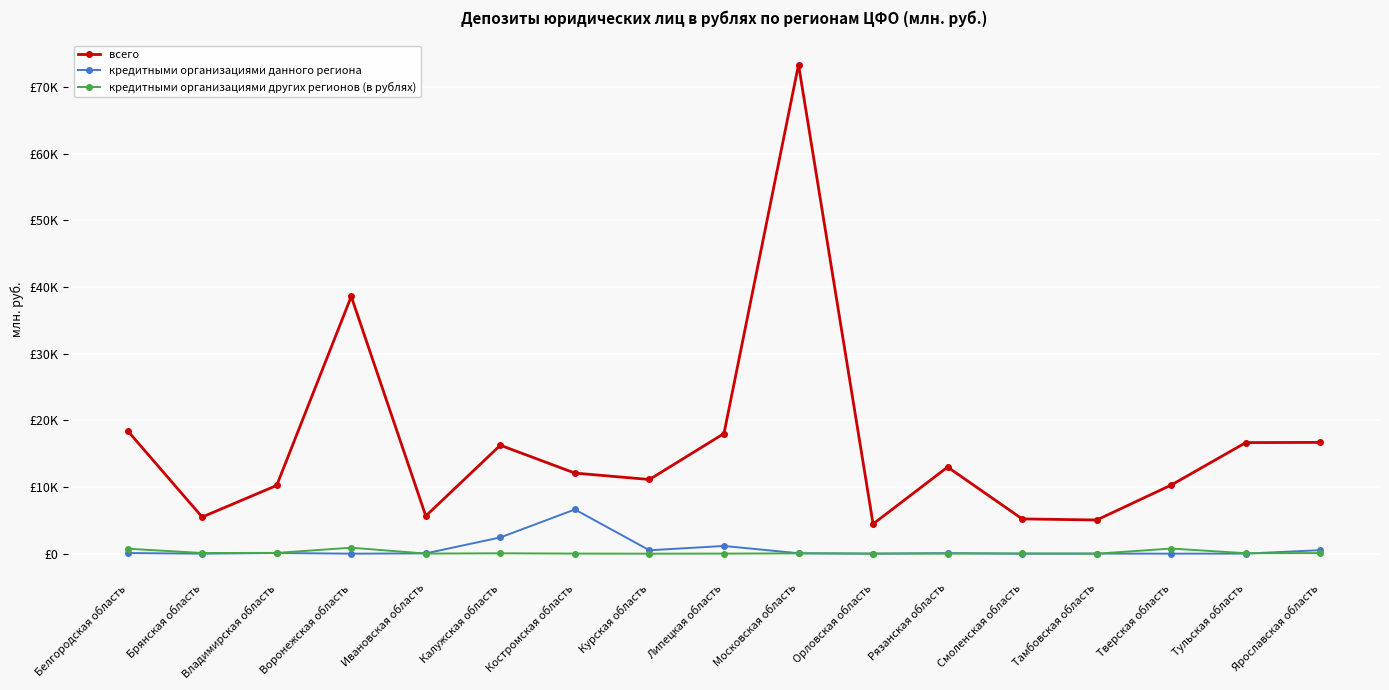

What is the difference between the maximum and second lowest values in the кредитными организациями других регионов (в рублях) series?

895